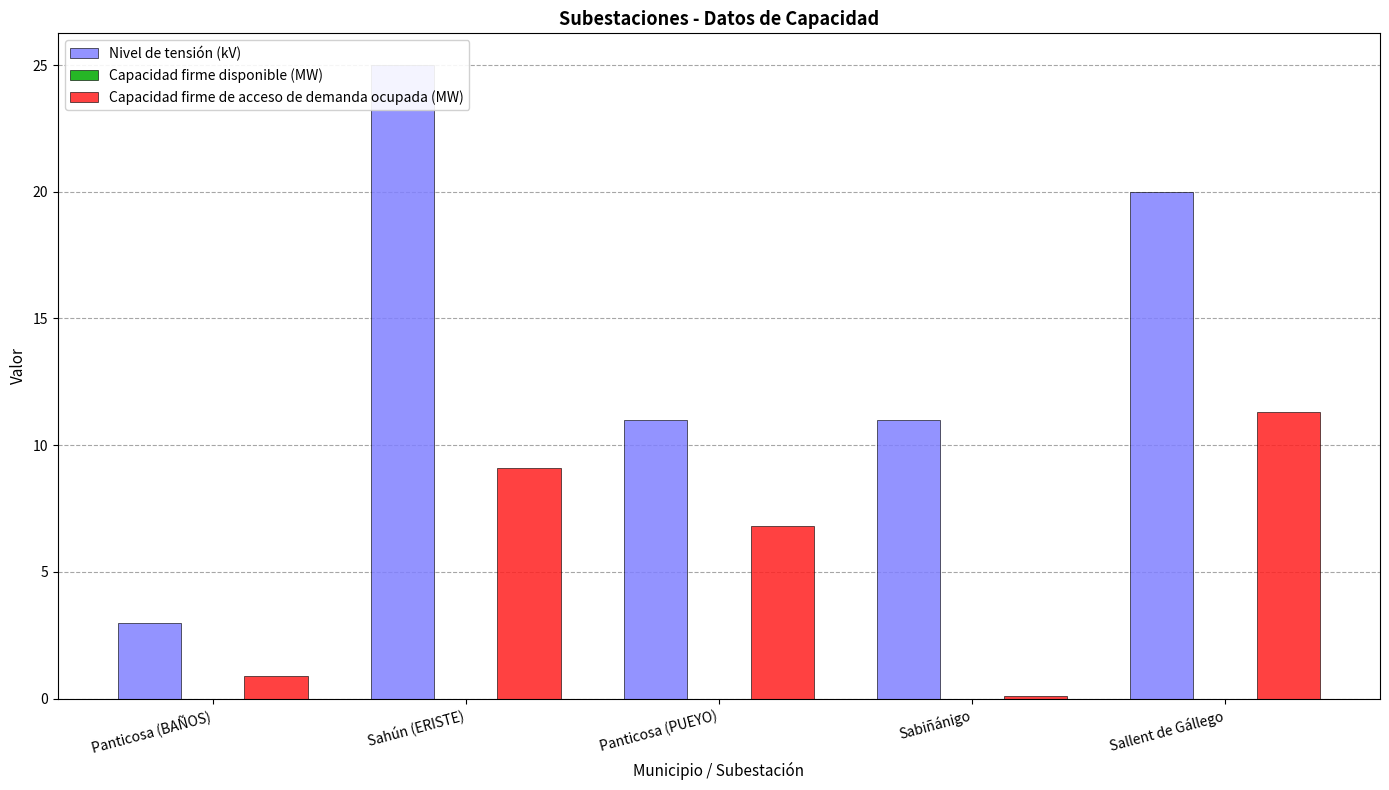

Rank the series by their maximum value, from lowest to highest.

Capacidad firme disponible (MW), Capacidad firme de acceso de demanda ocupada (MW), Nivel de tensión (kV)